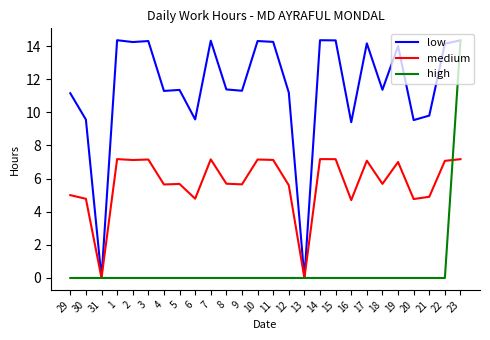

Rank the series at 5 from highest to lowest value.

low, medium, high